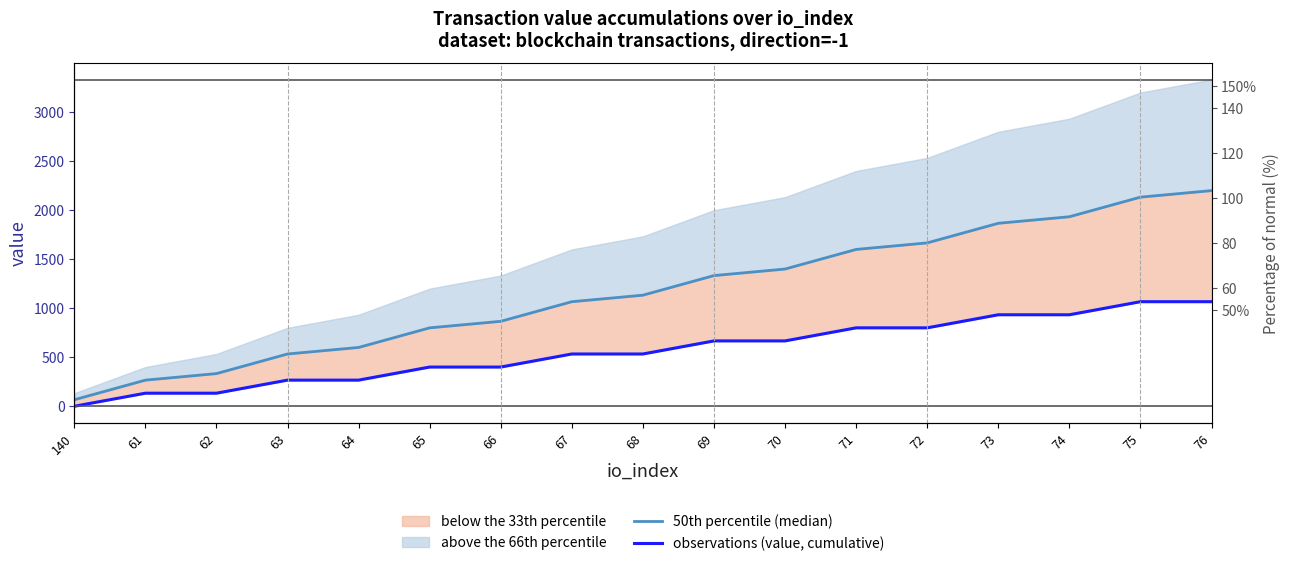

Reading left to right, extract all data points from this chart.

50th percentile (median): 66.5	266.1	332.6	532.2	598.7	798.3	864.8	1064.4	1130.9	1330.5	1397.0	1596.5	1663.1	1862.6	1929.2	2128.7	2195.2
observations (value, cumulative): 0.0	133.1	133.1	266.1	266.1	399.2	399.2	532.2	532.2	665.3	665.3	798.3	798.3	931.4	931.4	1064.4	1064.4